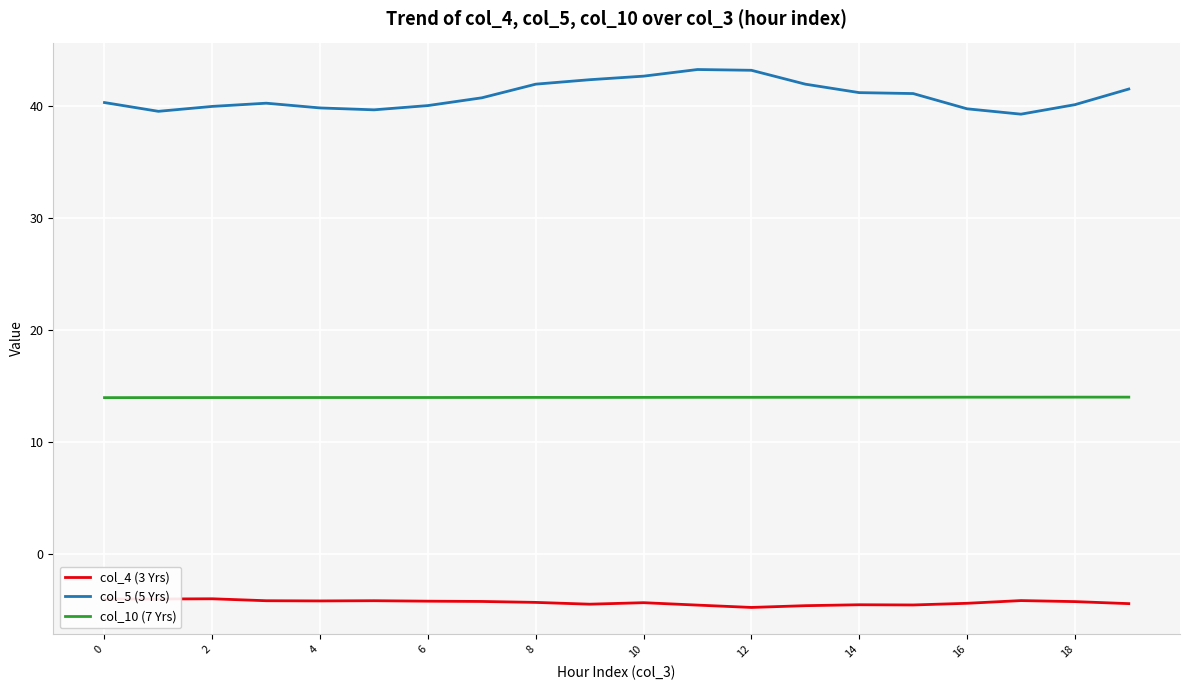

List the series in order of their overall mean, lowest first.

col_4 (3 Yrs), col_10 (7 Yrs), col_5 (5 Yrs)